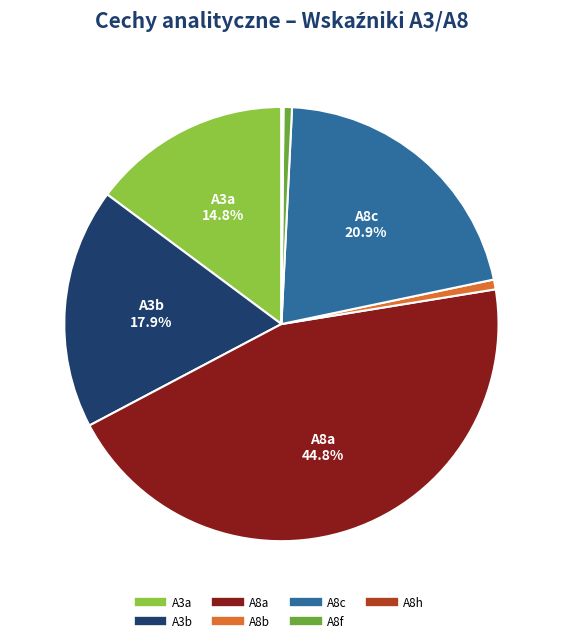

True or false: A8c accounts for 31% of the total.

False